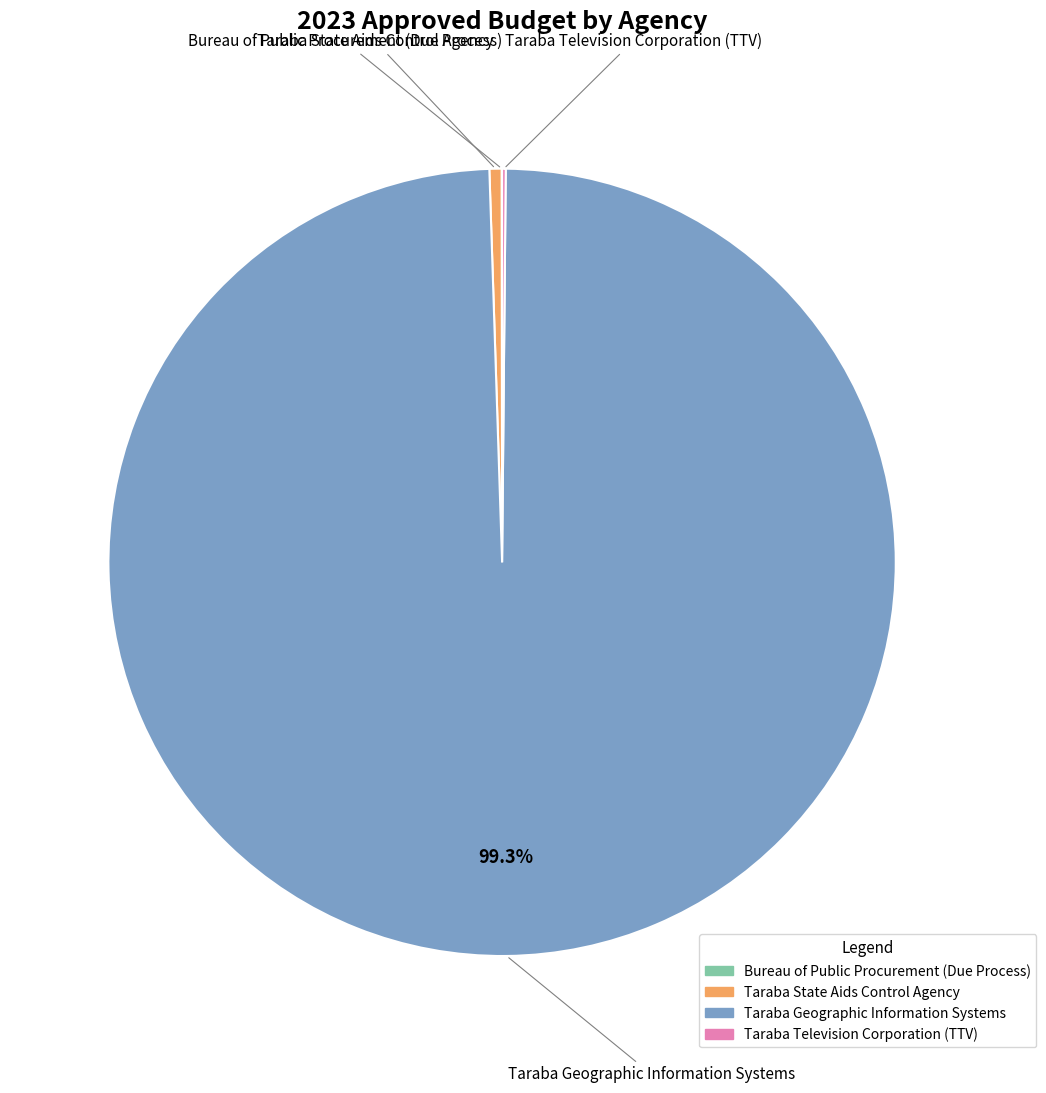

Between Taraba Geographic Information Systems and Taraba State Aids Control Agency, which is larger?

Taraba Geographic Information Systems